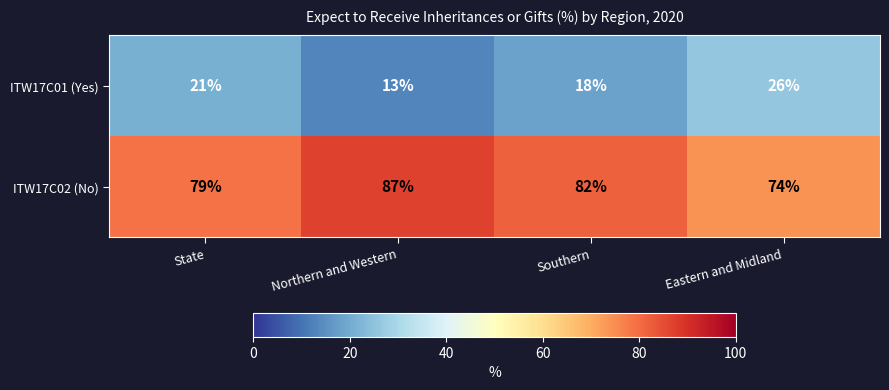

Is it true that ITW17C02 (No) equals 82 at Southern?

True